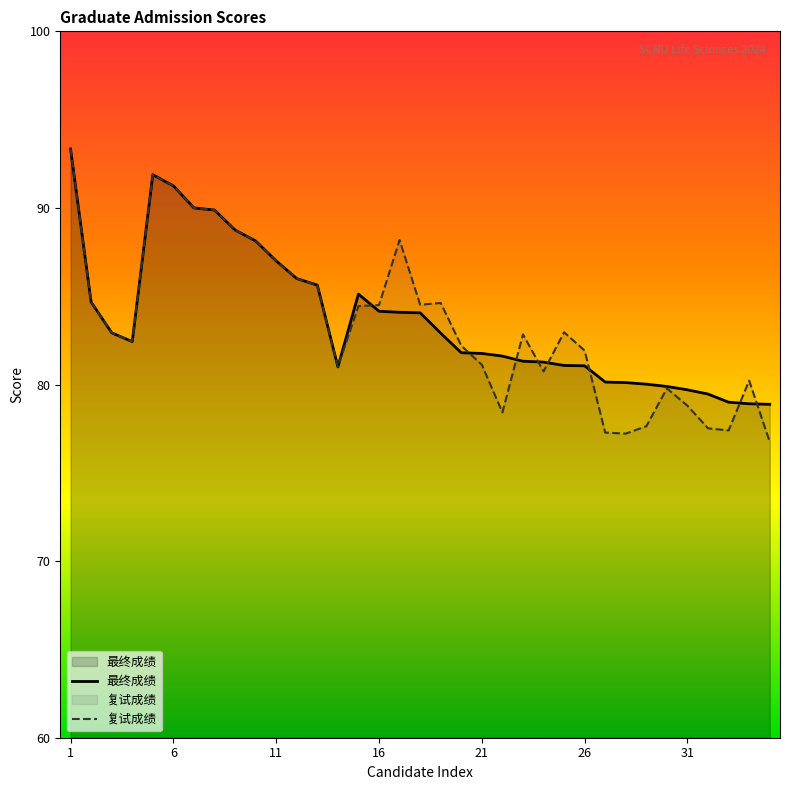

Which series has the widest spread of values?

复试成绩